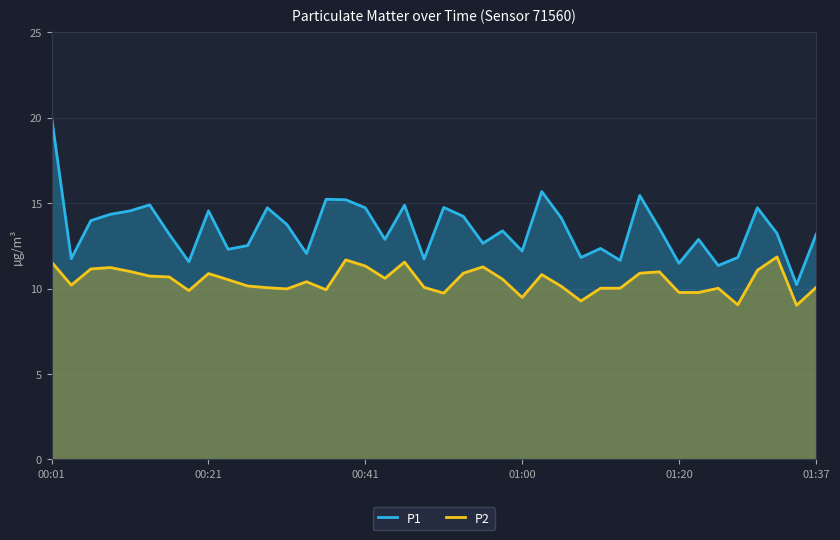

At which category is the sum across all series the highest?

00:01